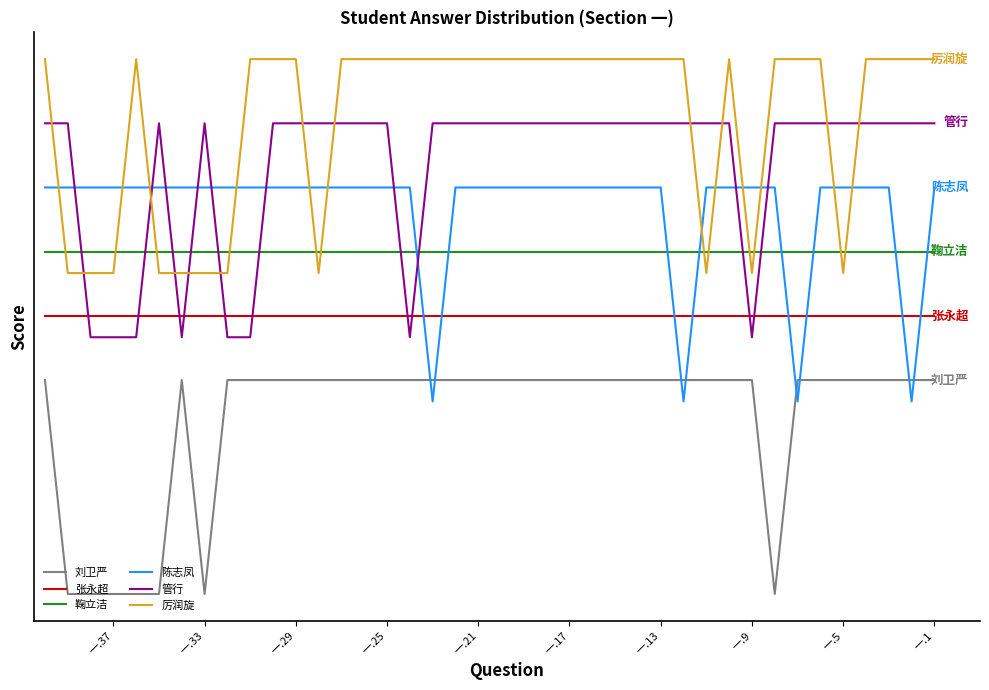

What is the difference between the second highest and second lowest values in the 厉润旋 series?

1.0